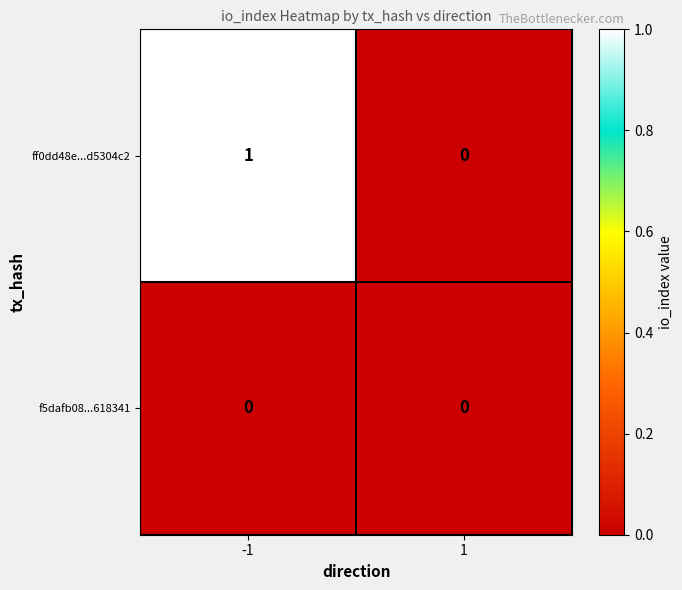

What is the maximum value shown in the chart?

1